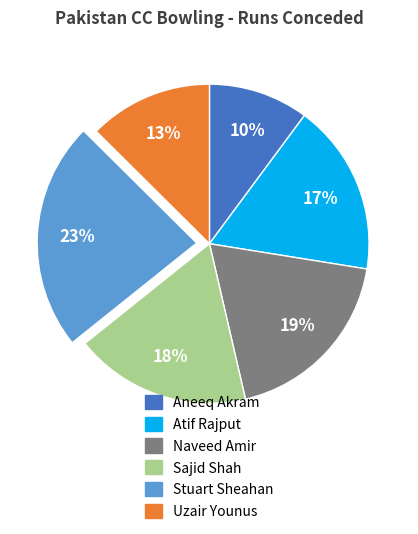

What is the largest slice in the pie chart?

Stuart Sheahan